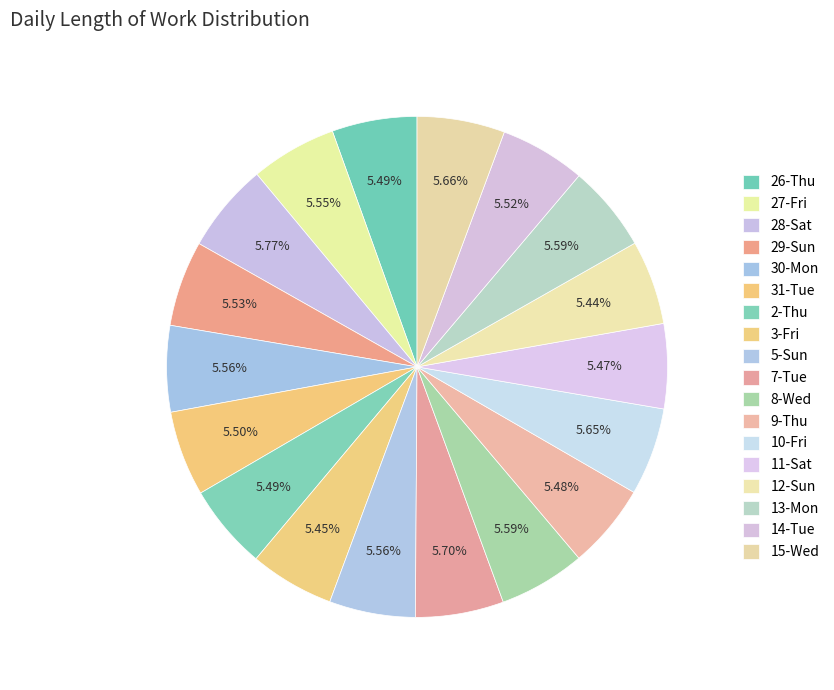

How many segments does this pie chart have?

18